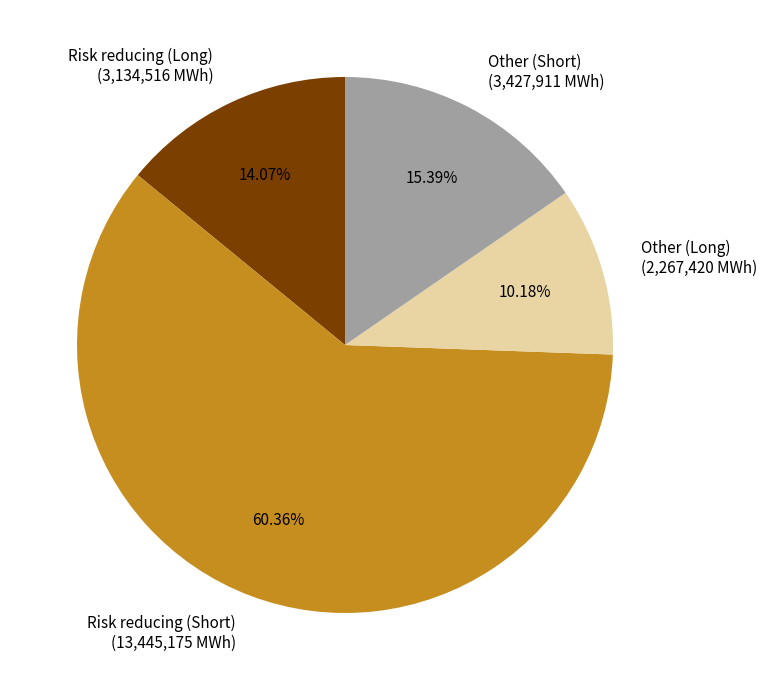

Which has a higher value, Risk reducing (Long) or Risk reducing (Short)?

Risk reducing (Short)